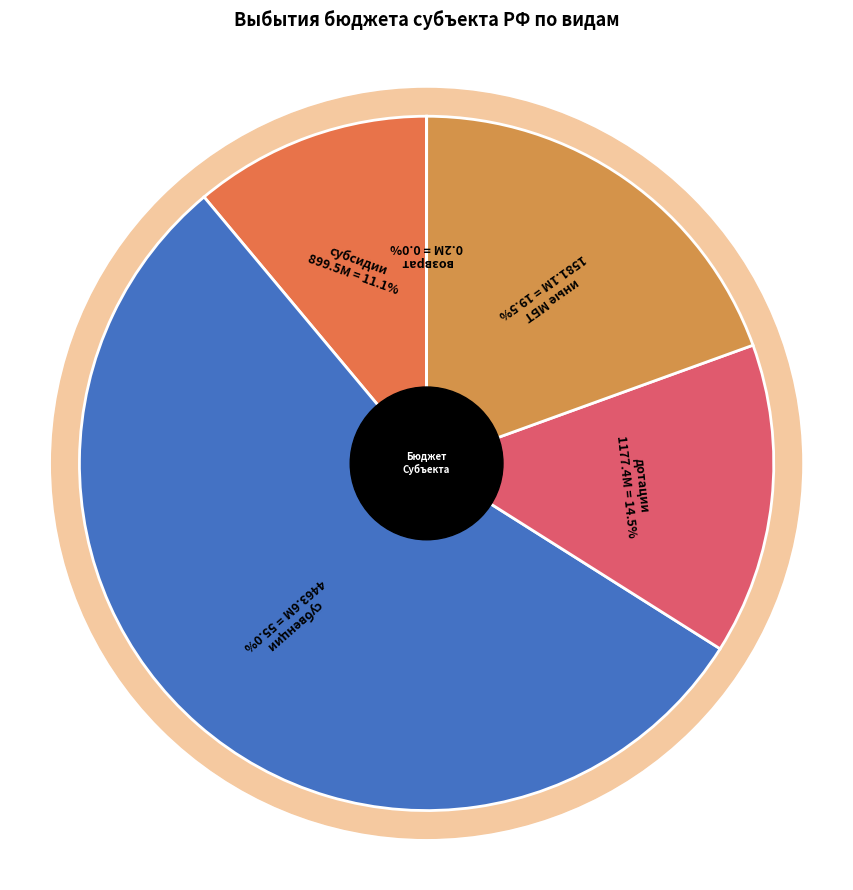

Is it true that субсидии is 1% of the pie?

False